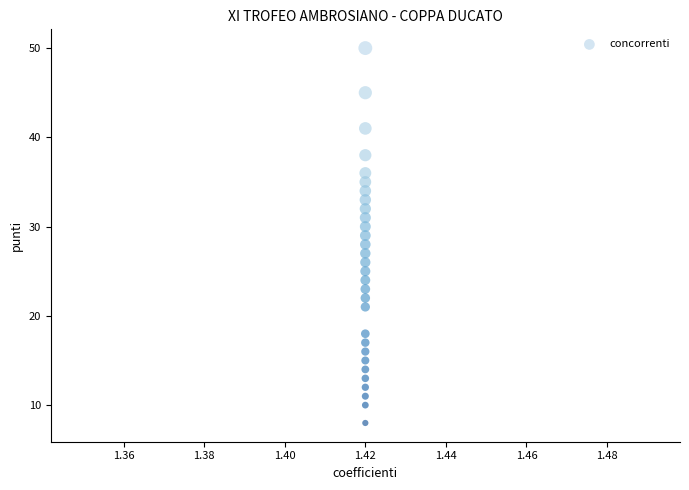

What is the range of Y values (max minus min)?

42